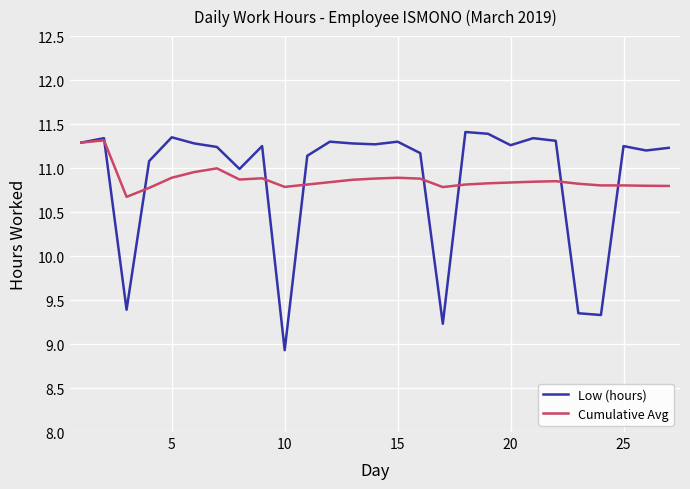

What is the highest value of the Low (hours) series?

11.4